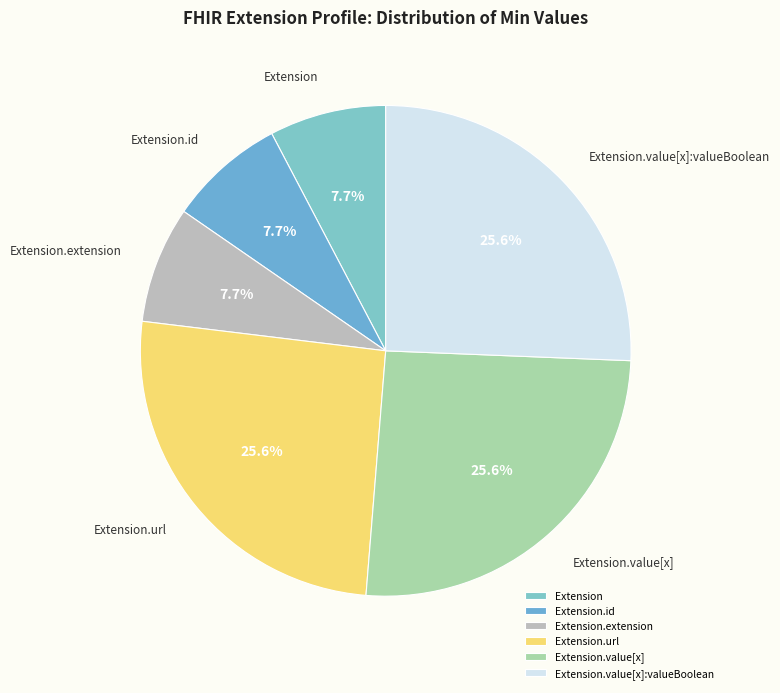

How many slices are in this pie chart?

6